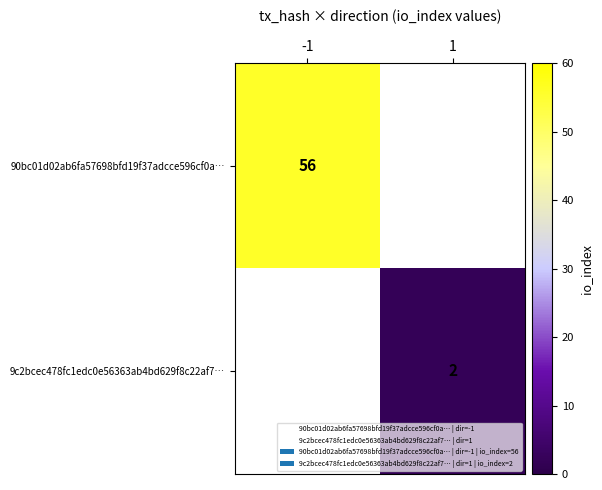

How many distinct data groups are displayed?

2